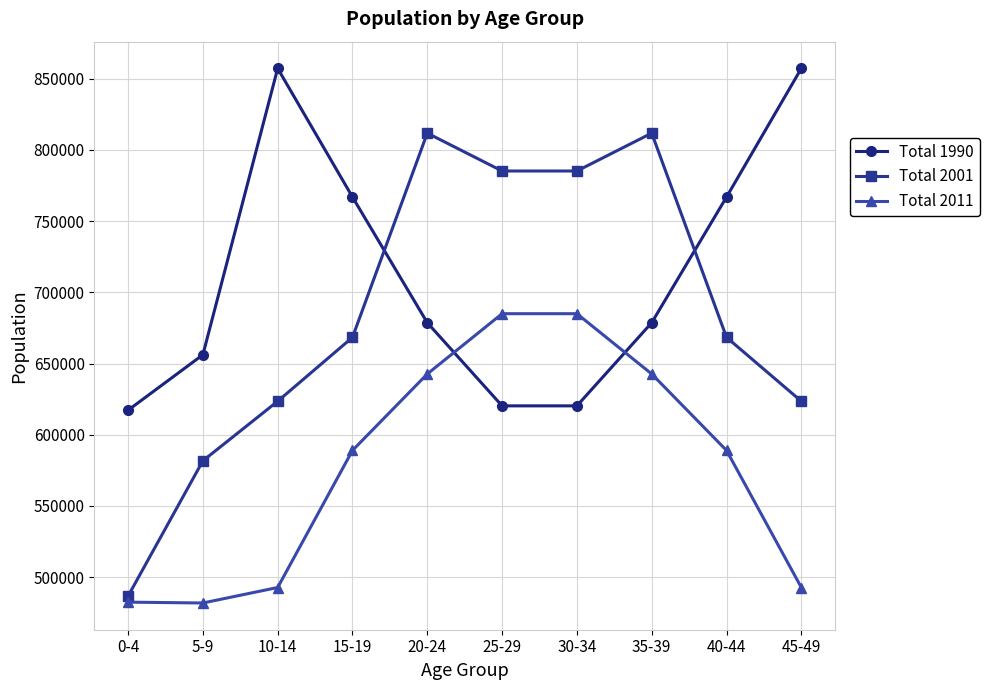

What is the smallest value displayed?

481916